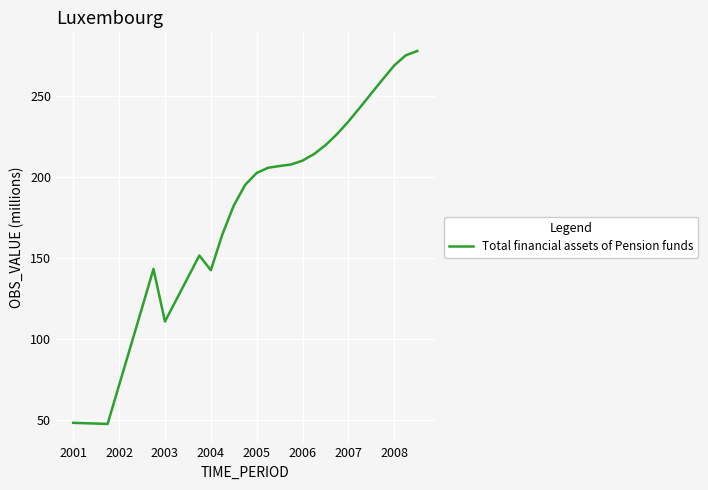

What is the minimum value shown in the chart?

47.9